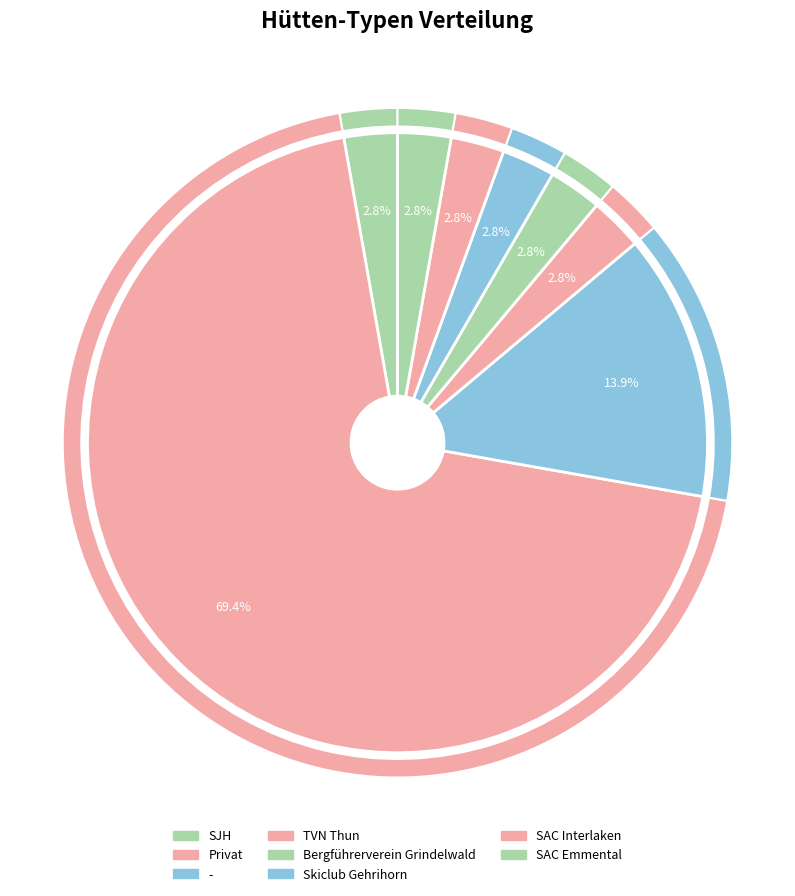

To the nearest percent, what is the difference between the Hütte: Privat and Hütte: Bergführerverein Grindelwald slice percentages?

67%